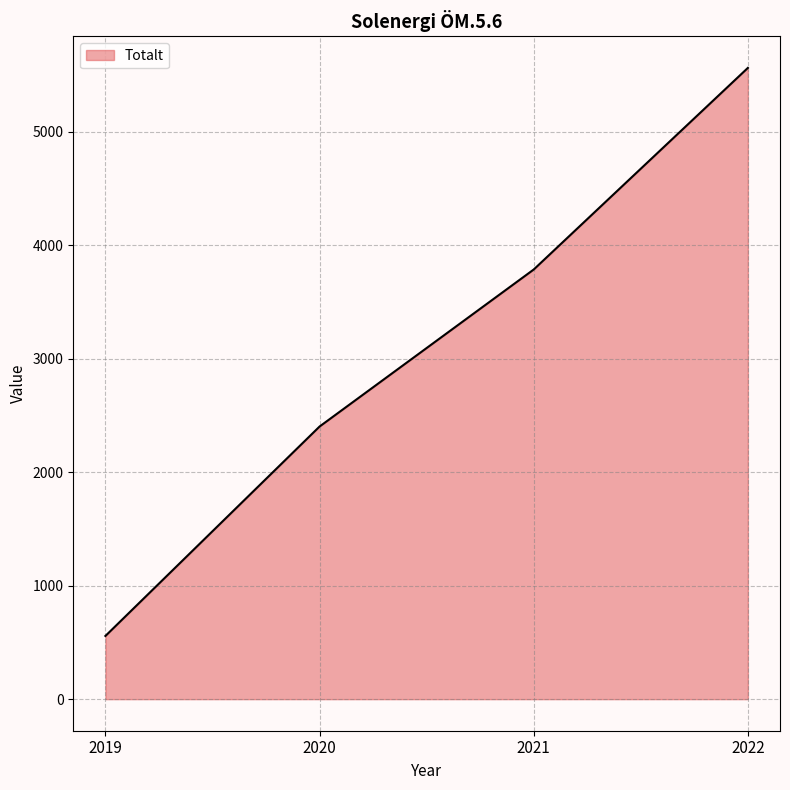

Is it true that the value at 2019 is 557?

True